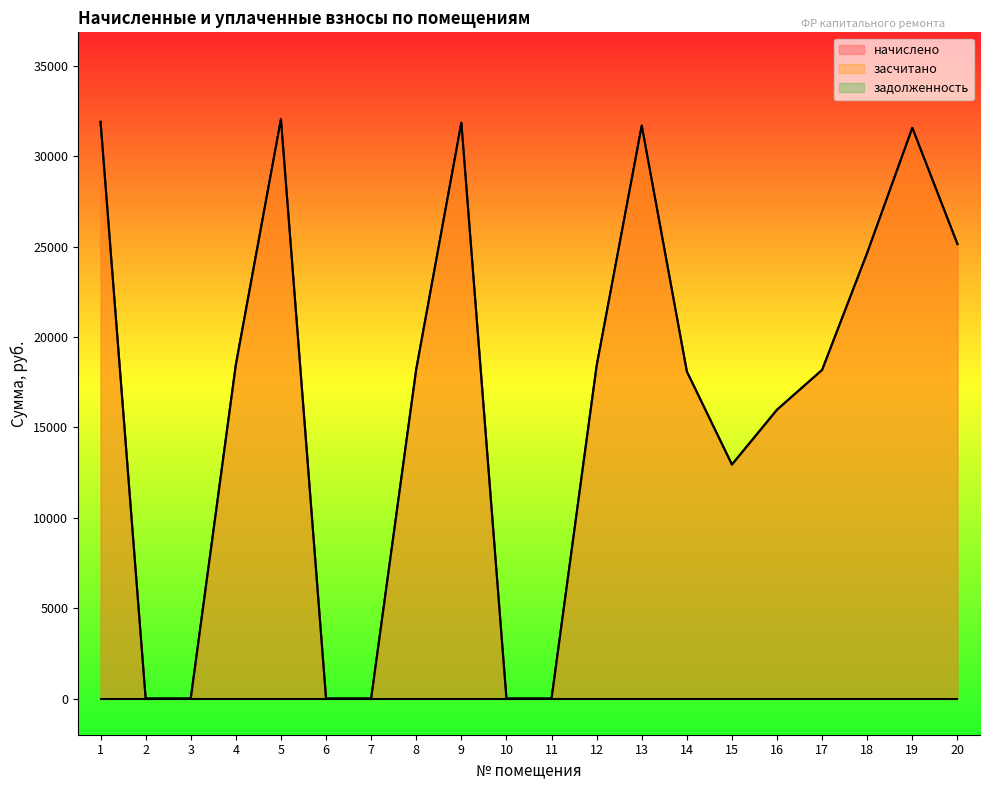

At which label does начислено first exceed 18213?

1